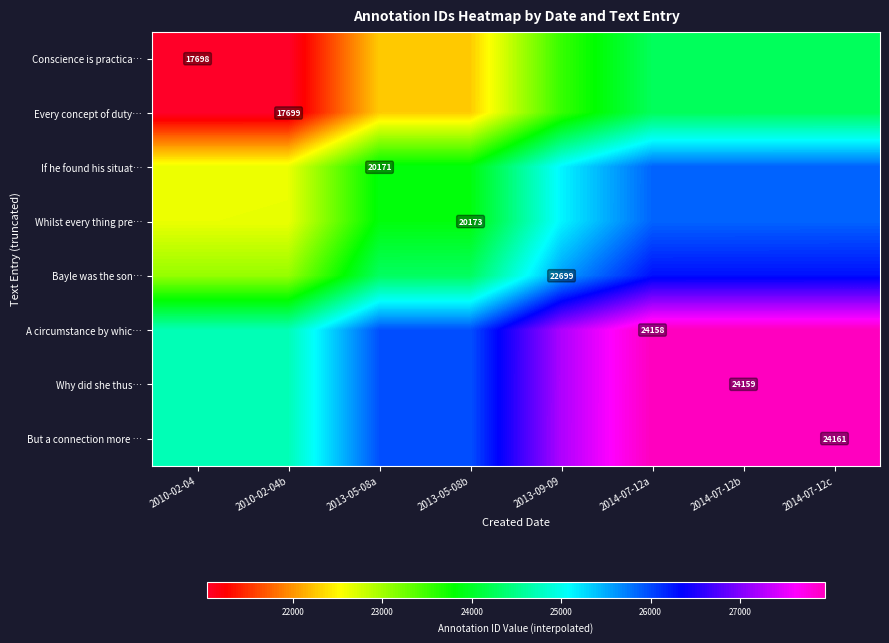

At how many categories does at least one series exceed 25316?

6